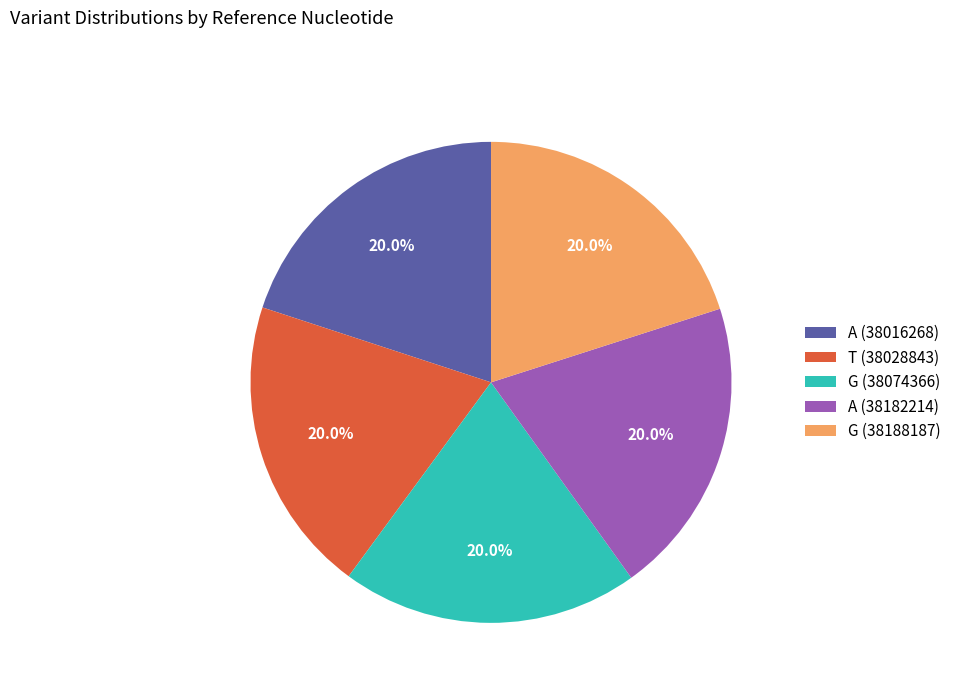

Count the number of slices in the pie.

5